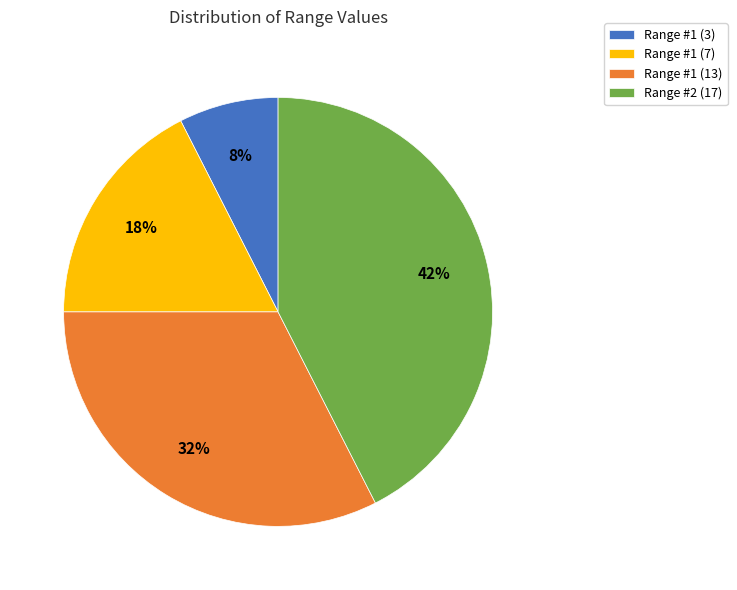

Which category has the smallest portion of the pie?

Range #1 (3)